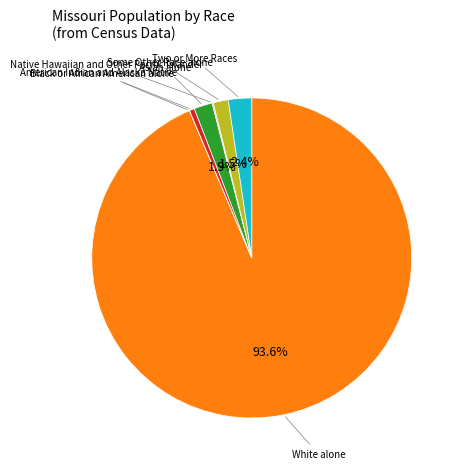

Is there a majority slice in this chart?

Yes